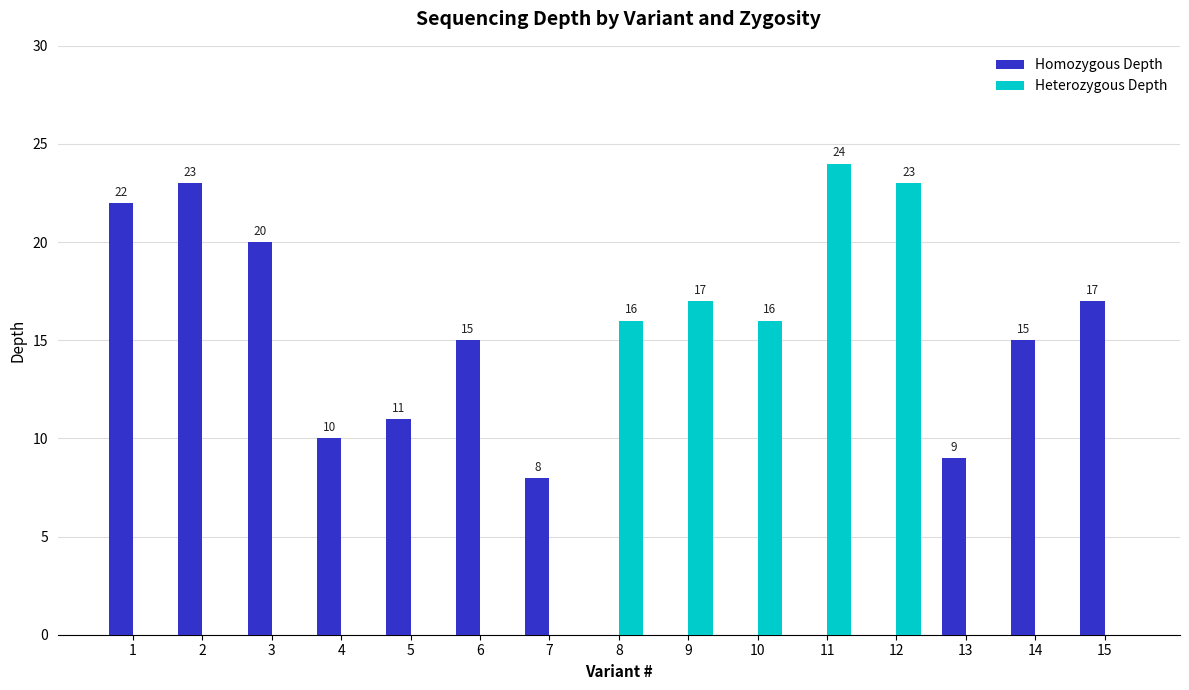

Are the bars grouped side by side (vs. stacked)?

Yes